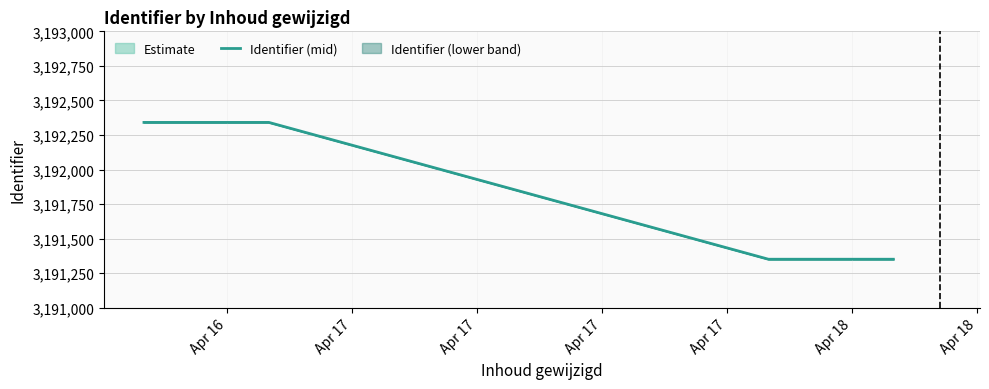

What is the minimum value shown in the chart?

3191351